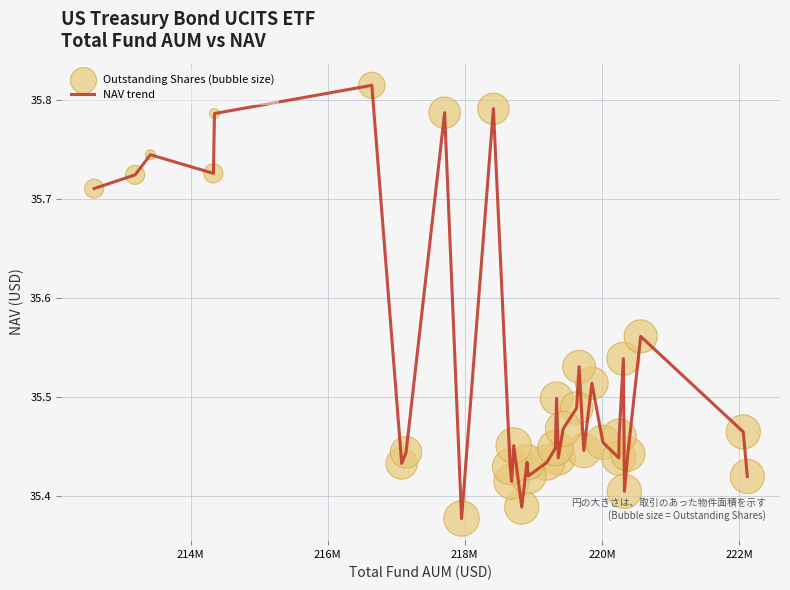

What is the difference between the maximum and minimum values?

0.4